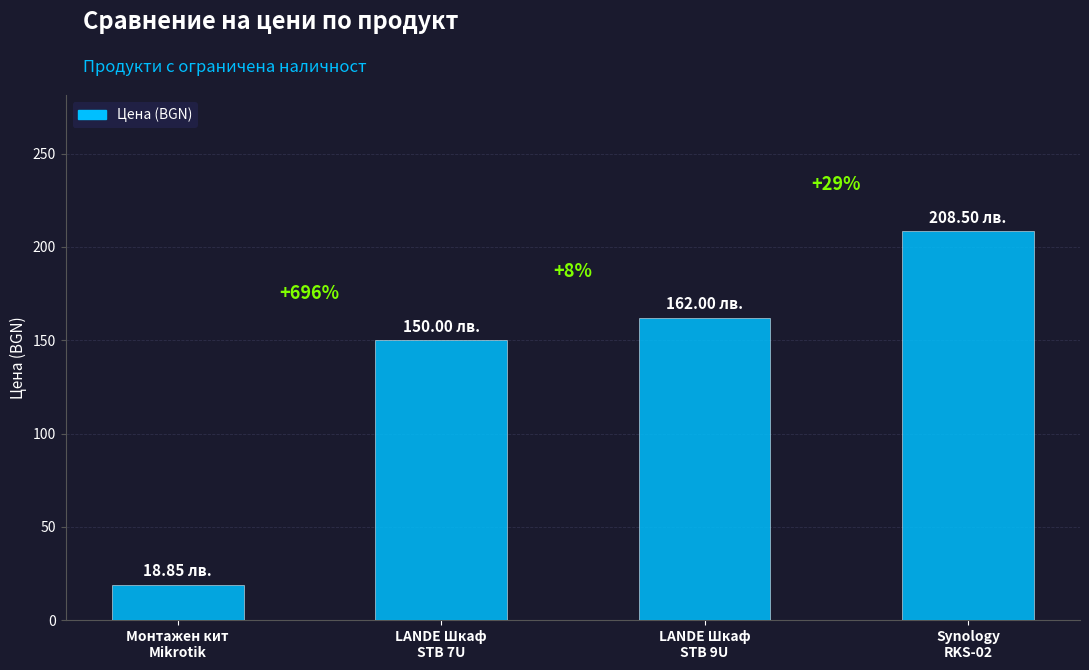

The chart shows a value of 208.5 at Synology
RKS-02. True or false?

True